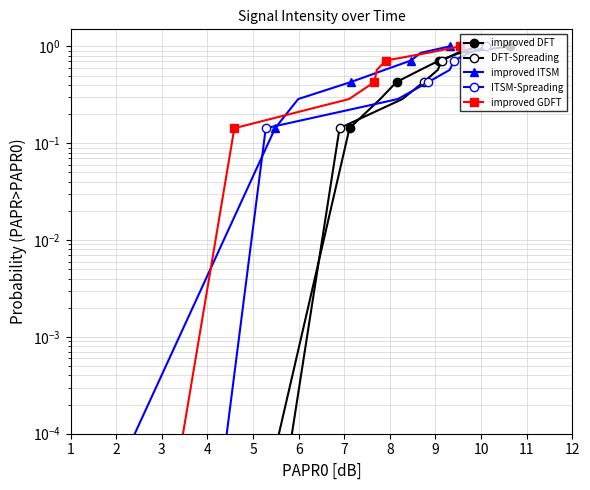

Count the number of categories in the chart.

8